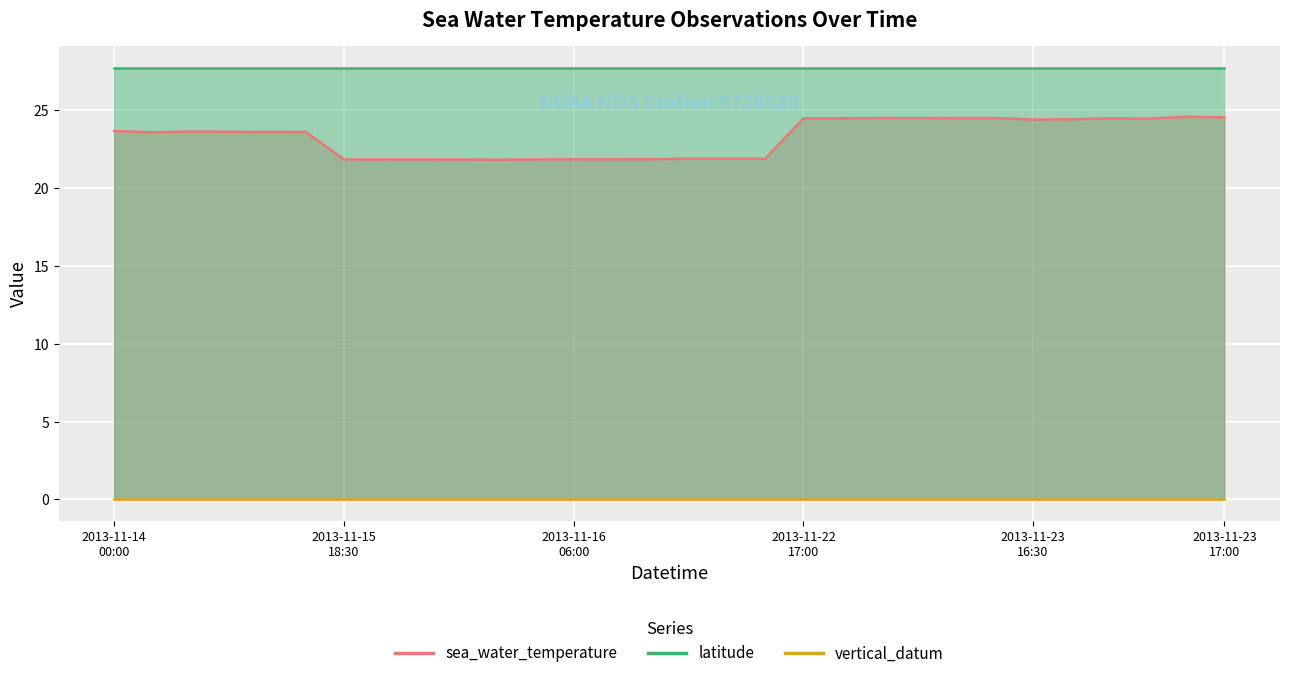

Reading left to right, transcribe all the data shown in this chart.

sea_water_temperature: 2013-11-14T00:00=23.7	2013-11-14T00:06=23.6	2013-11-14T00:12=23.6	2013-11-14T00:18=23.6	2013-11-14T00:24=23.6	2013-11-14T00:30=23.6	2013-11-15T18:30=21.9	2013-11-15T18:36=21.9	2013-11-15T18:42=21.9	2013-11-15T18:48=21.9	2013-11-15T18:54=21.8	2013-11-15T19:00=21.9	2013-11-16T06:00=21.9	2013-11-16T06:06=21.9	2013-11-16T06:12=21.9	2013-11-16T06:18=21.9	2013-11-16T06:24=21.9	2013-11-16T06:30=21.9	2013-11-22T17:00=24.5	2013-11-22T17:06=24.5	2013-11-22T17:12=24.5	2013-11-22T17:18=24.5	2013-11-22T17:24=24.5	2013-11-22T17:30=24.5	2013-11-23T16:30=24.4	2013-11-23T16:36=24.4	2013-11-23T16:42=24.5	2013-11-23T16:48=24.5	2013-11-23T16:54=24.6	2013-11-23T17:00=24.6
latitude: 2013-11-14T00:00=27.8	2013-11-14T00:06=27.8	2013-11-14T00:12=27.8	2013-11-14T00:18=27.8	2013-11-14T00:24=27.8	2013-11-14T00:30=27.8	2013-11-15T18:30=27.8	2013-11-15T18:36=27.8	2013-11-15T18:42=27.8	2013-11-15T18:48=27.8	2013-11-15T18:54=27.8	2013-11-15T19:00=27.8	2013-11-16T06:00=27.8	2013-11-16T06:06=27.8	2013-11-16T06:12=27.8	2013-11-16T06:18=27.8	2013-11-16T06:24=27.8	2013-11-16T06:30=27.8	2013-11-22T17:00=27.8	2013-11-22T17:06=27.8	2013-11-22T17:12=27.8	2013-11-22T17:18=27.8	2013-11-22T17:24=27.8	2013-11-22T17:30=27.8	2013-11-23T16:30=27.8	2013-11-23T16:36=27.8	2013-11-23T16:42=27.8	2013-11-23T16:48=27.8	2013-11-23T16:54=27.8	2013-11-23T17:00=27.8
vertical_datum: 2013-11-14T00:00=0.0	2013-11-14T00:06=0.0	2013-11-14T00:12=0.0	2013-11-14T00:18=0.0	2013-11-14T00:24=0.0	2013-11-14T00:30=0.0	2013-11-15T18:30=0.0	2013-11-15T18:36=0.0	2013-11-15T18:42=0.0	2013-11-15T18:48=0.0	2013-11-15T18:54=0.0	2013-11-15T19:00=0.0	2013-11-16T06:00=0.0	2013-11-16T06:06=0.0	2013-11-16T06:12=0.0	2013-11-16T06:18=0.0	2013-11-16T06:24=0.0	2013-11-16T06:30=0.0	2013-11-22T17:00=0.0	2013-11-22T17:06=0.0	2013-11-22T17:12=0.0	2013-11-22T17:18=0.0	2013-11-22T17:24=0.0	2013-11-22T17:30=0.0	2013-11-23T16:30=0.0	2013-11-23T16:36=0.0	2013-11-23T16:42=0.0	2013-11-23T16:48=0.0	2013-11-23T16:54=0.0	2013-11-23T17:00=0.0